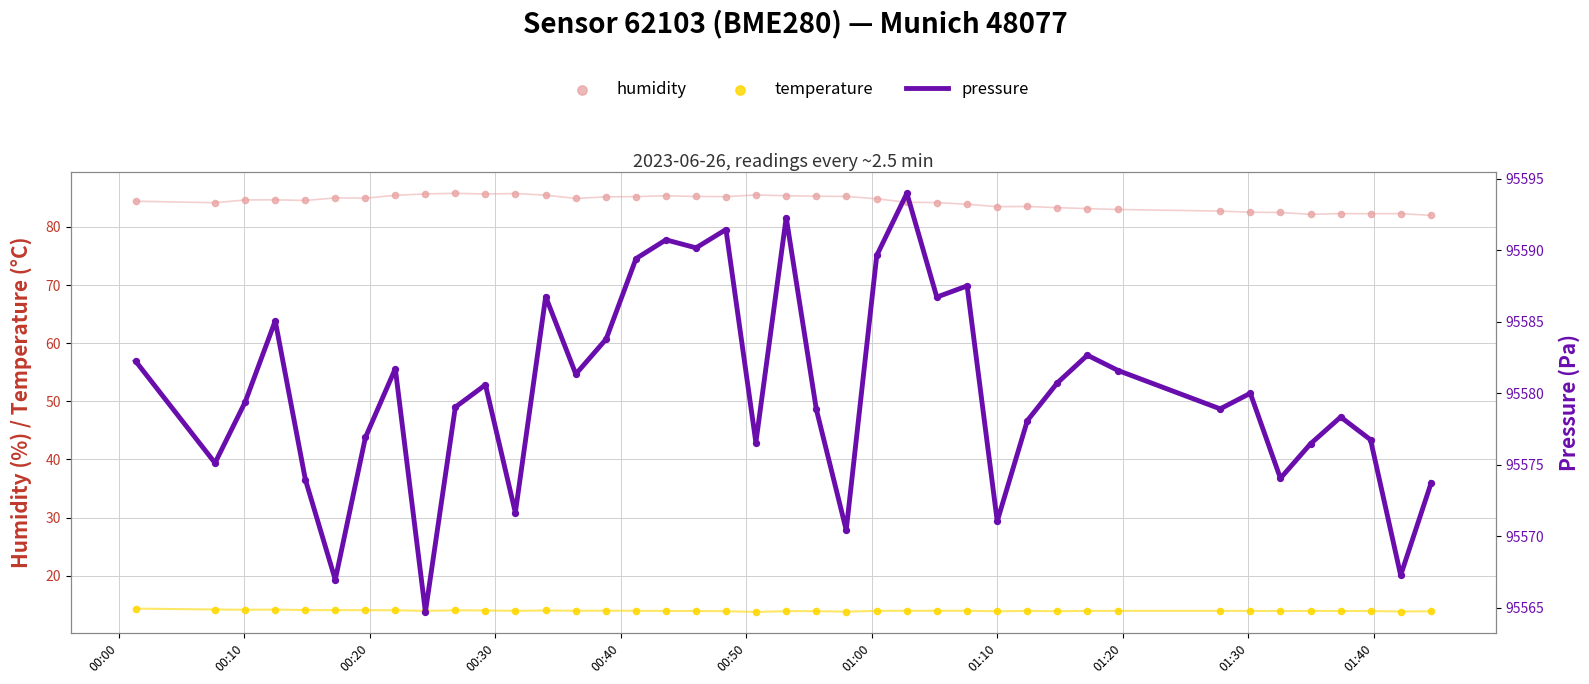

What are all the series names shown in the legend?

humidity, temperature, pressure